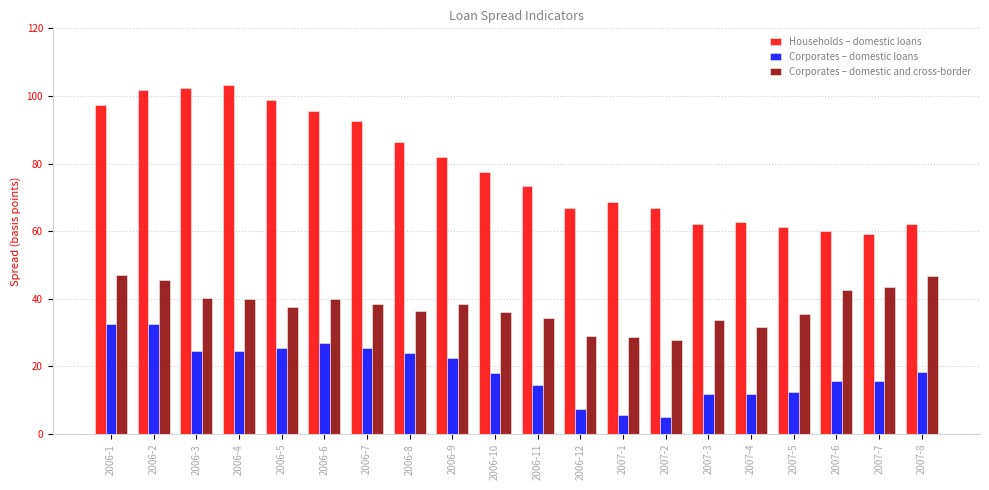

Does the chart contain stacked bars?

No